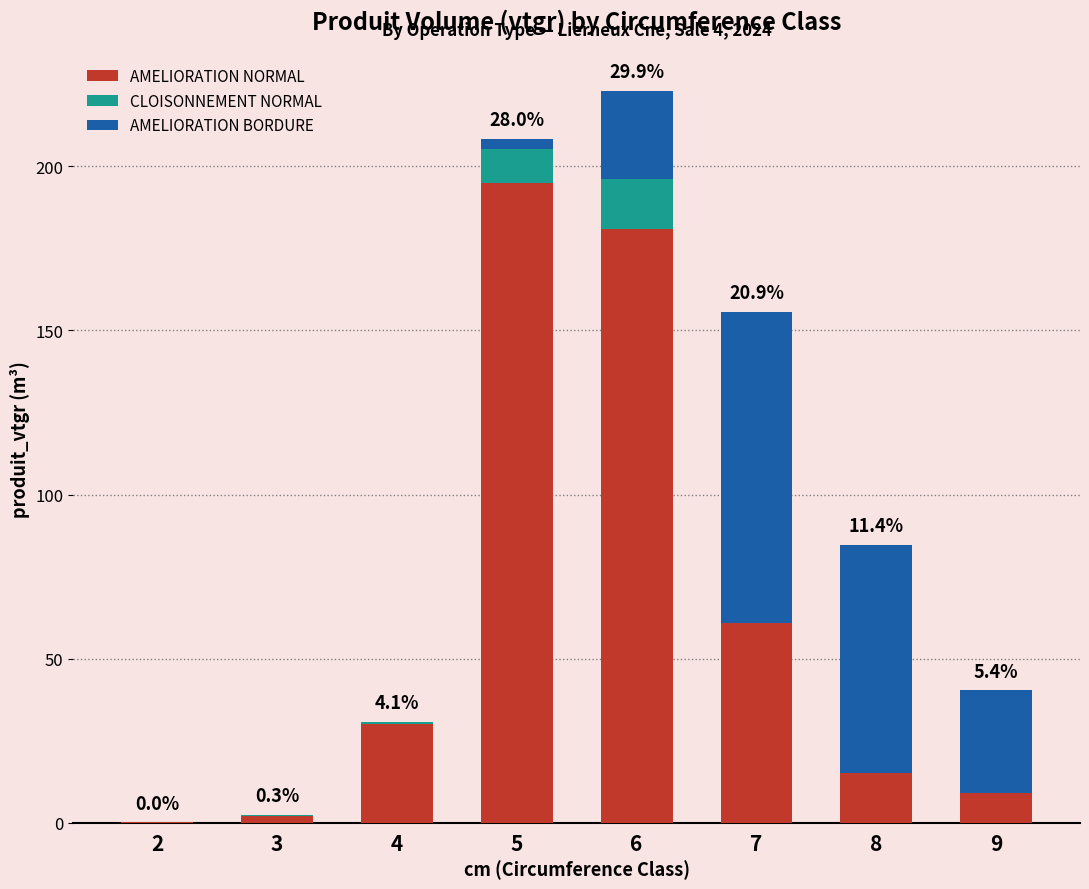

True or false: AMELIORATION NORMAL has a value of 102.1 at 6.

False